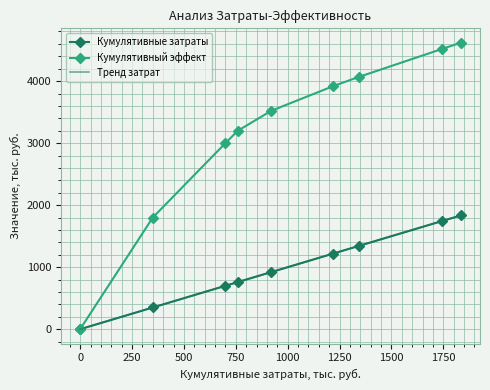

Does the chart display data point markers on the line(s)?

Yes